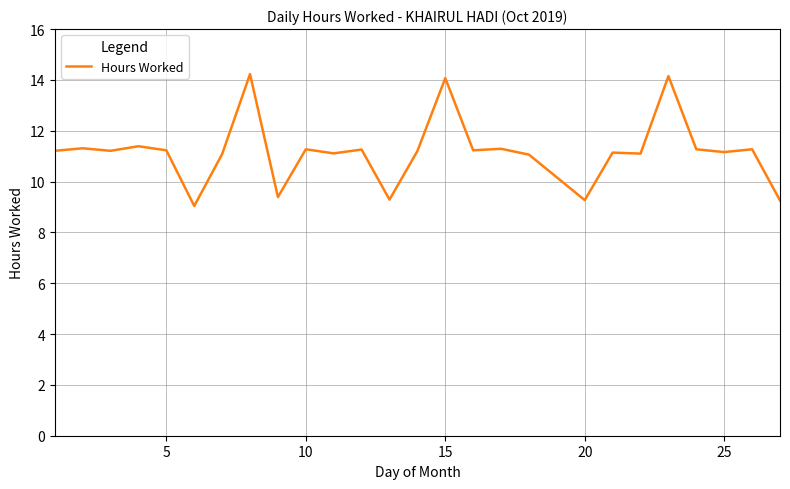

What is the smallest value displayed?

9.0